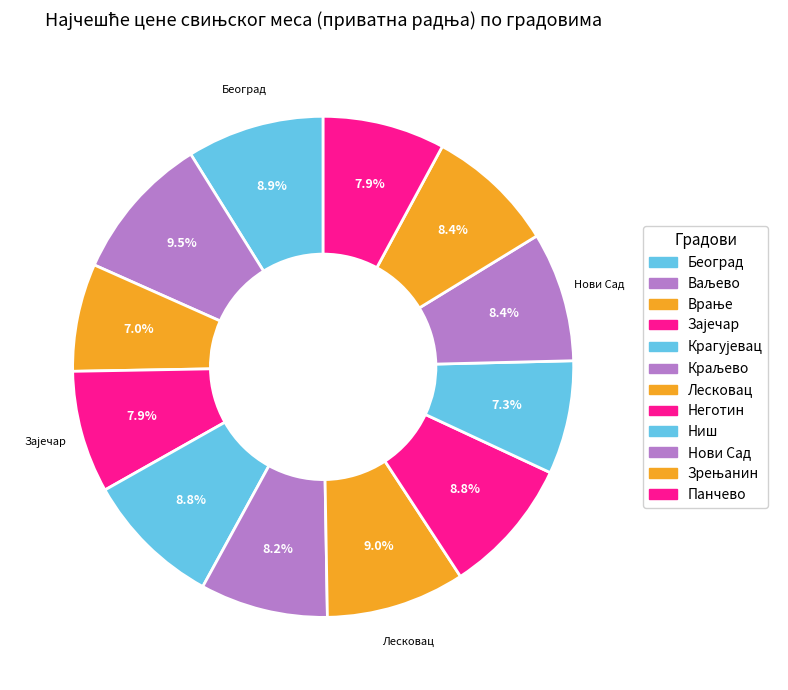

Count the number of slices in the pie.

12